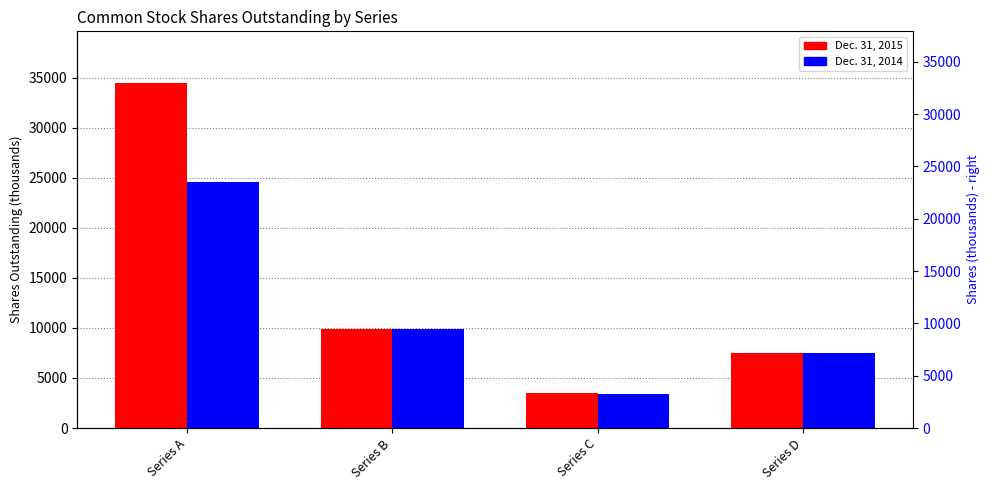

The value of Dec. 31, 2015 at Series D is 13167. True or false?

False